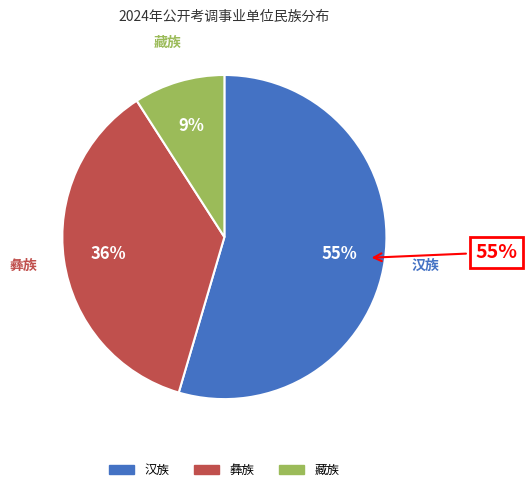

Rank the categories by value from highest to lowest.

汉族, 彝族, 藏族